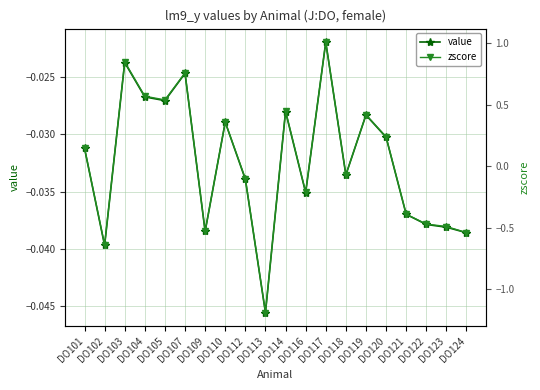

At which category is the sum across all series the highest?

DO117